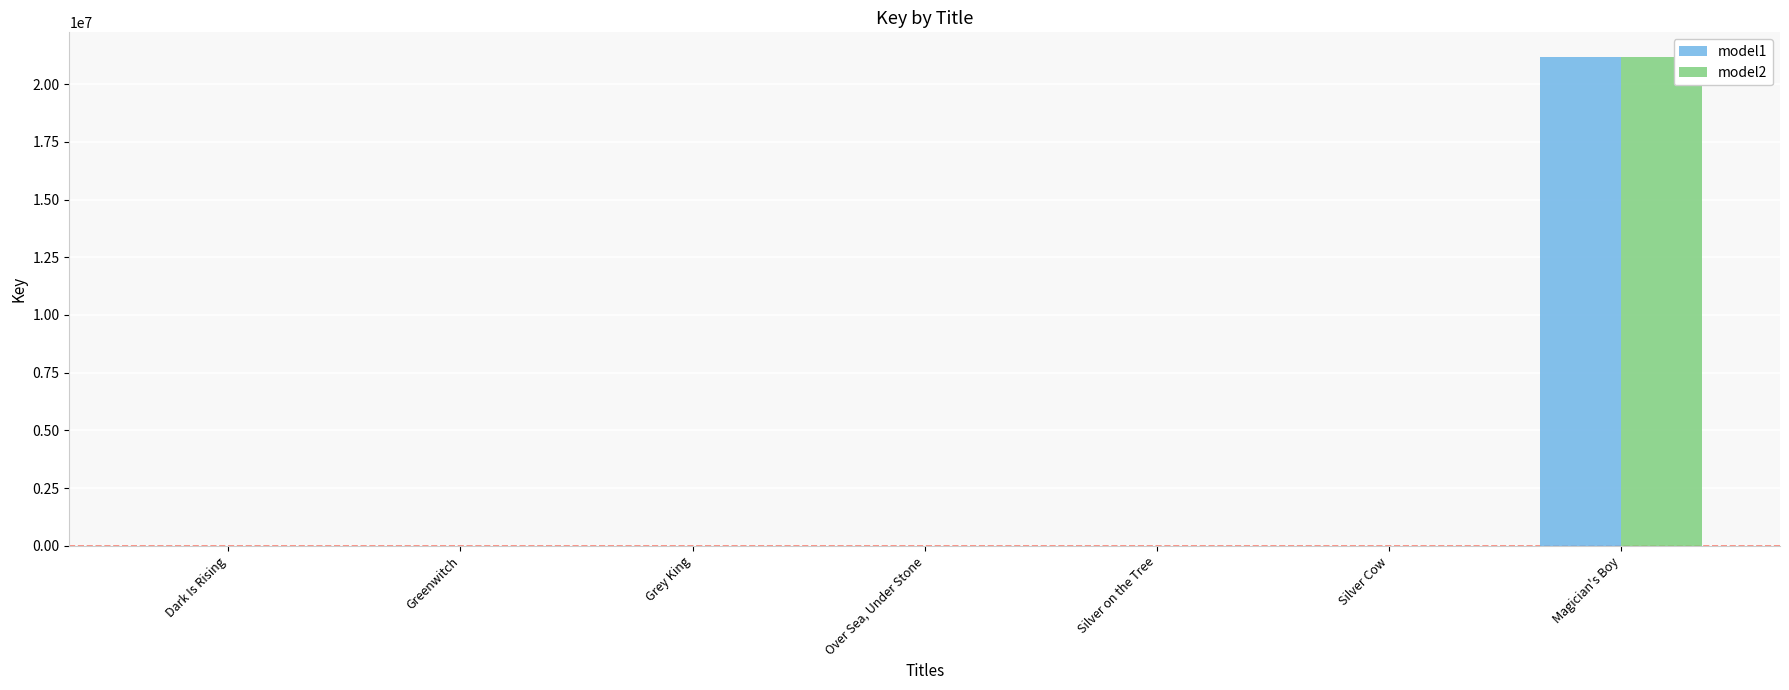

What is the greatest value displayed?

21178124